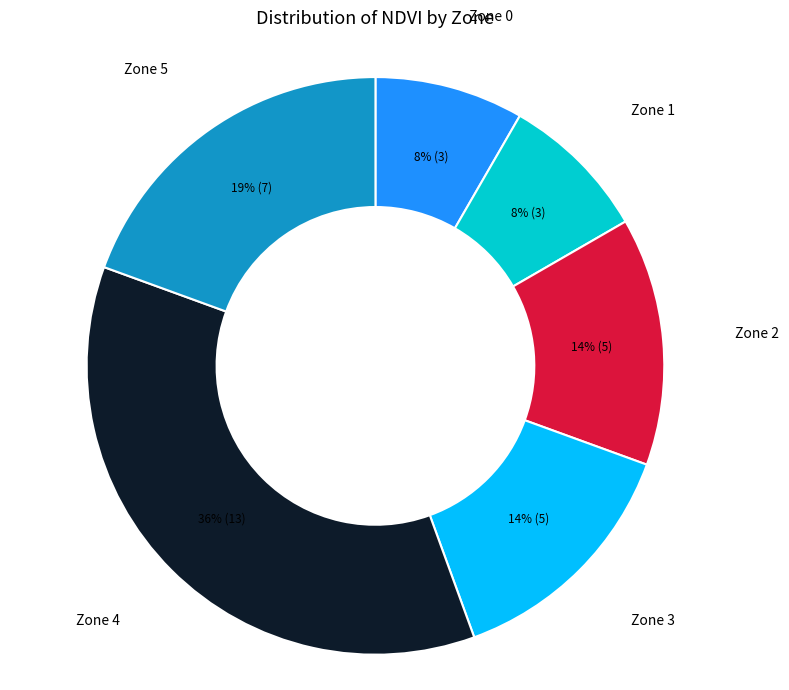

Does any single category account for the majority?

No